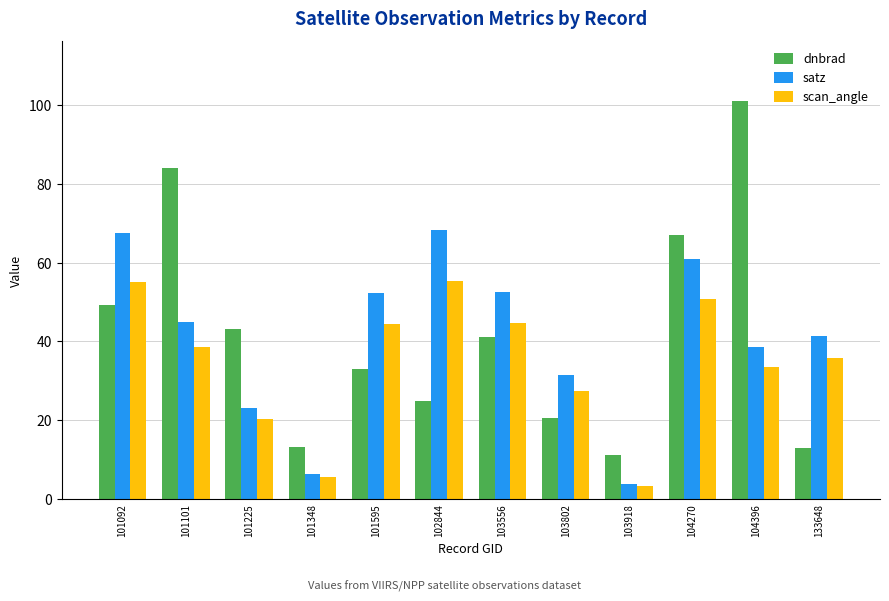

The value of satz at 104270 is 61.0. True or false?

True